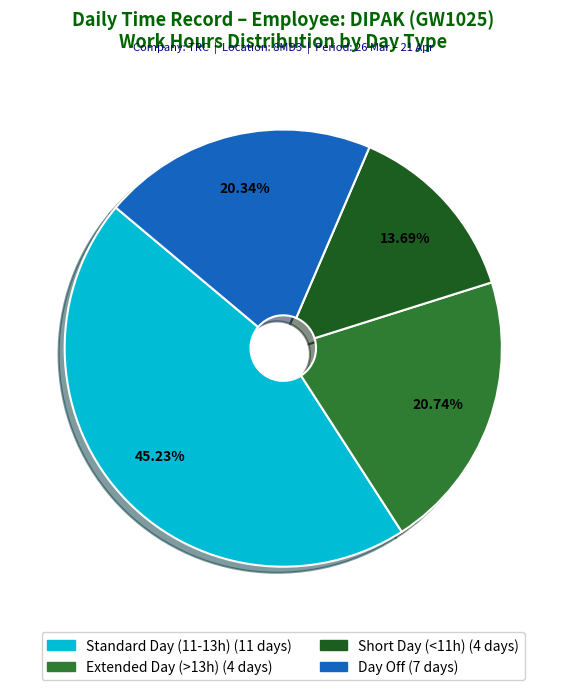

Is there any slice that represents more than half of the pie?

No